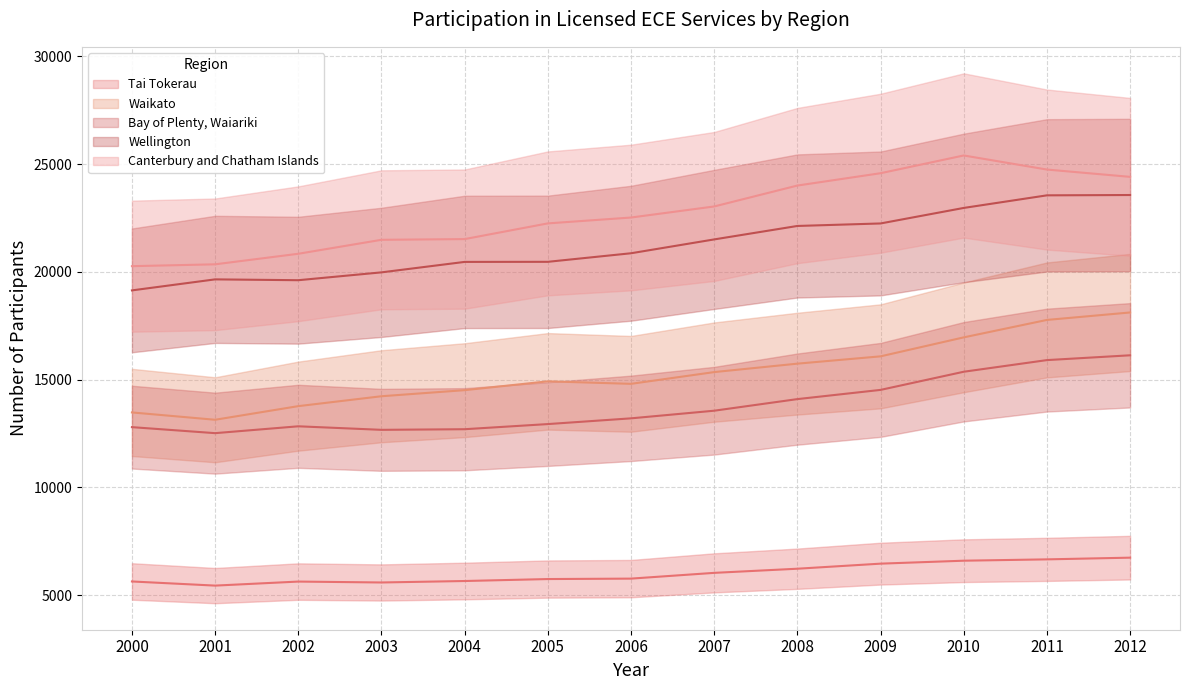

What is the value of the Tai Tokerau point at the 9th from the left?

6231